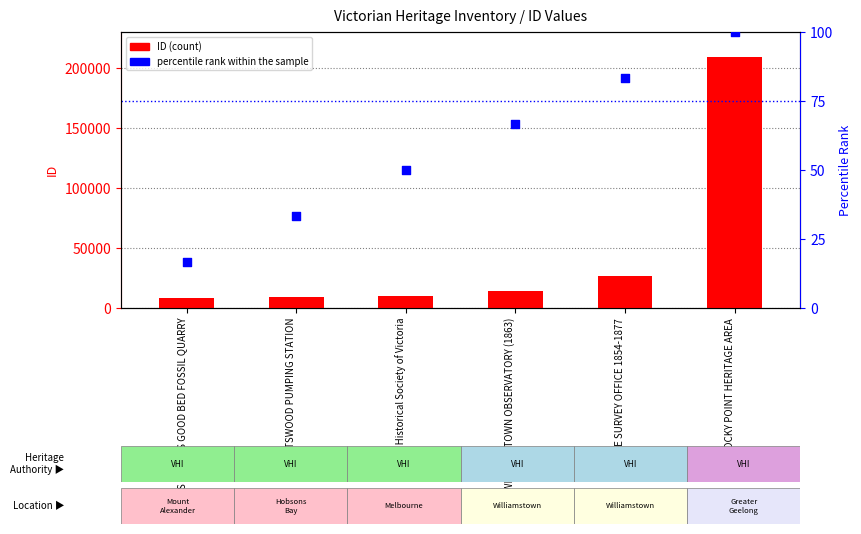

At how many categories does at least one series exceed 21667?

2